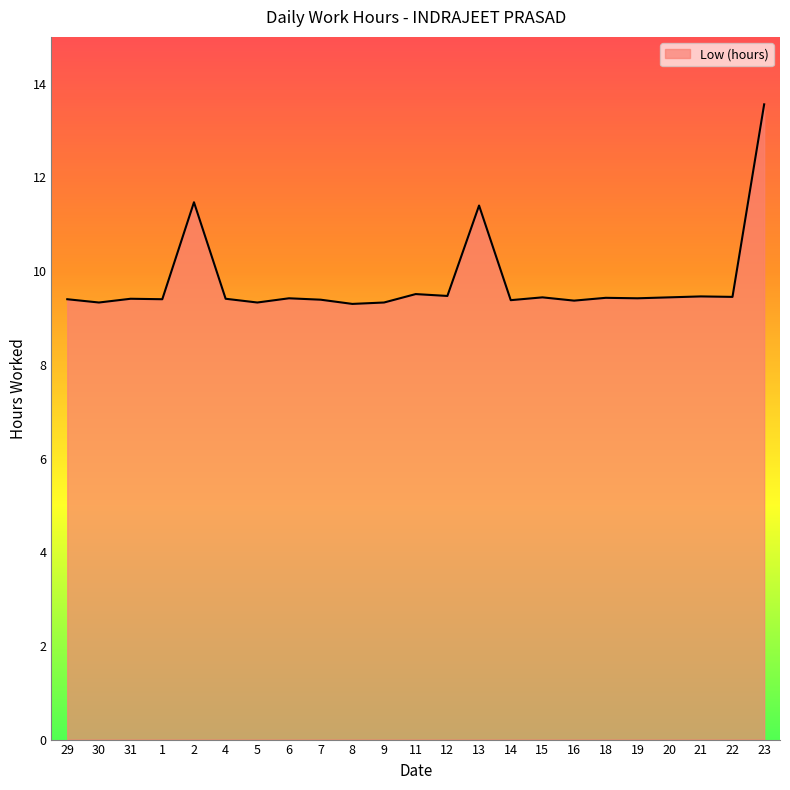

How many series are shown in this chart?

1